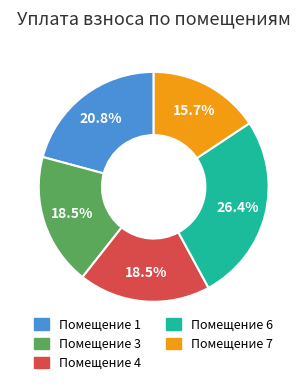

Is there a majority slice in this chart?

No